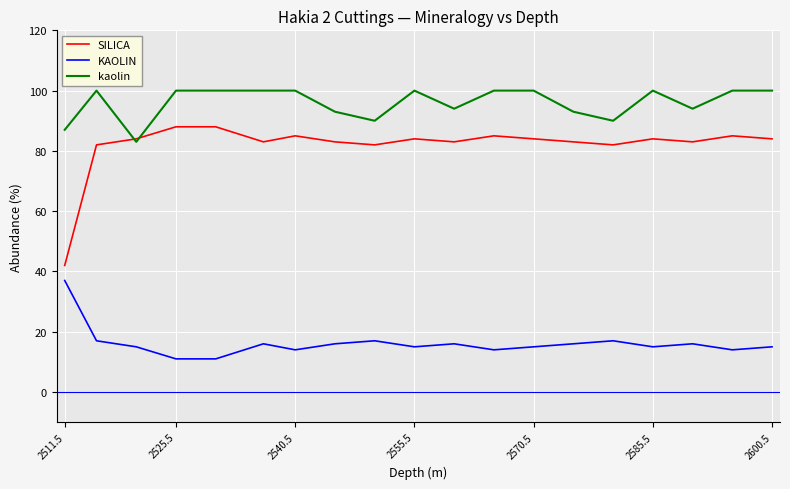

True or false: KAOLIN and kaolin cross at least once.

False